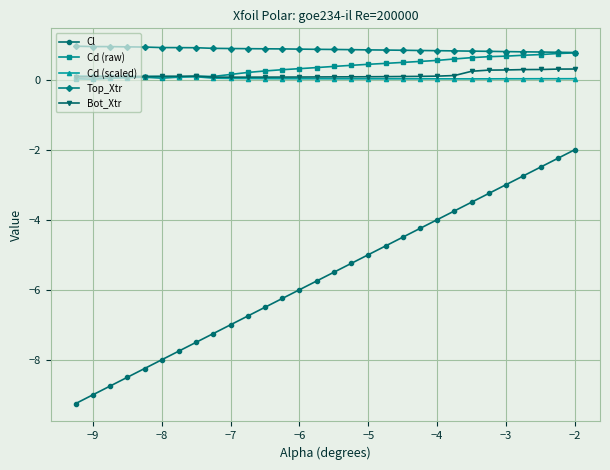

True or false: Cd (raw) has more than 0 points higher than both neighbors.

True